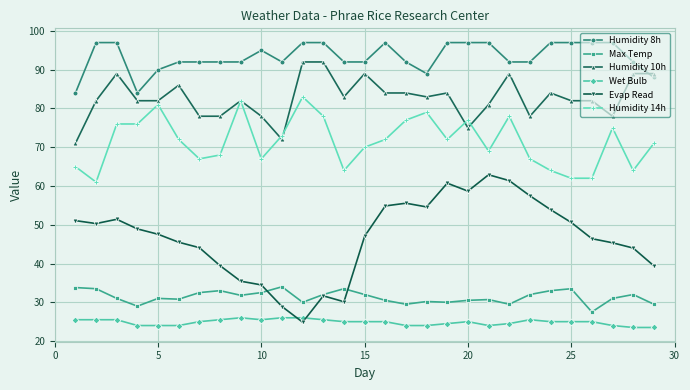

What is the value of the Max Temp point at the 27th from the left?

31.0